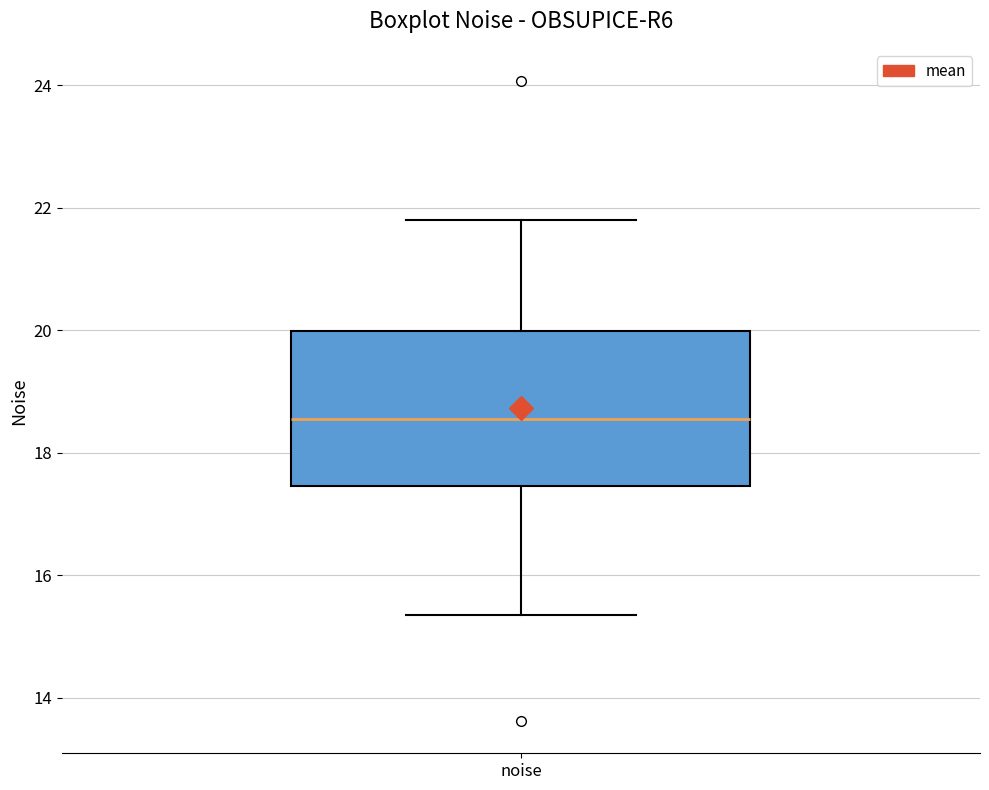

Read this box plot against the y-axis: the position of the median line, the range covered by the box, and the ends of both whiskers. The values are not printed on the chart, so give them approximately, as read against the axis.

median 18.6, box 17.4 to 20.0, whiskers 15.4 to 21.8